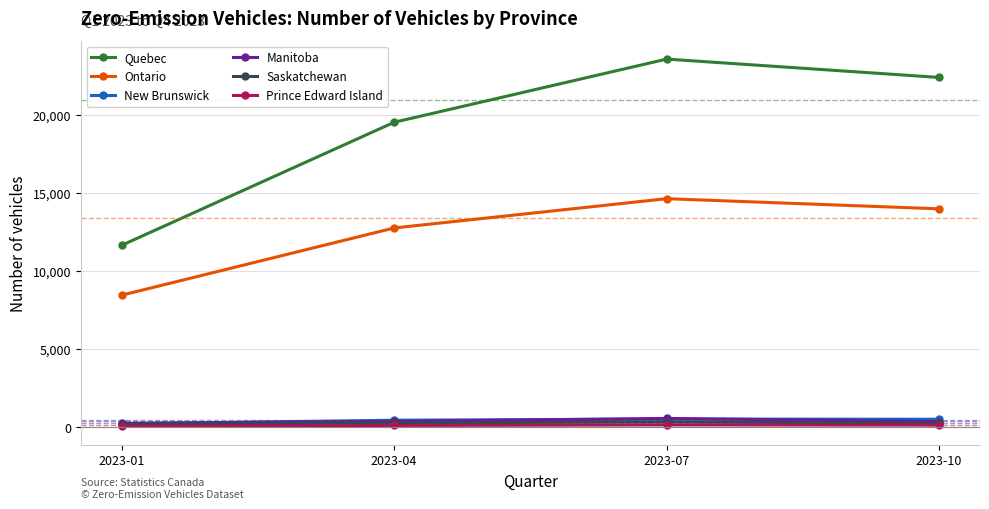

Rank the categories by Ontario value from highest to lowest.

2023-07, 2023-10, 2023-04, 2023-01